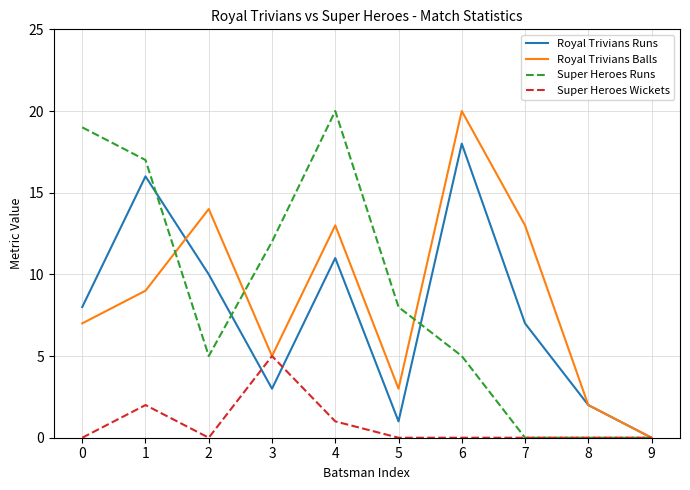

Count the number of categories in the chart.

10